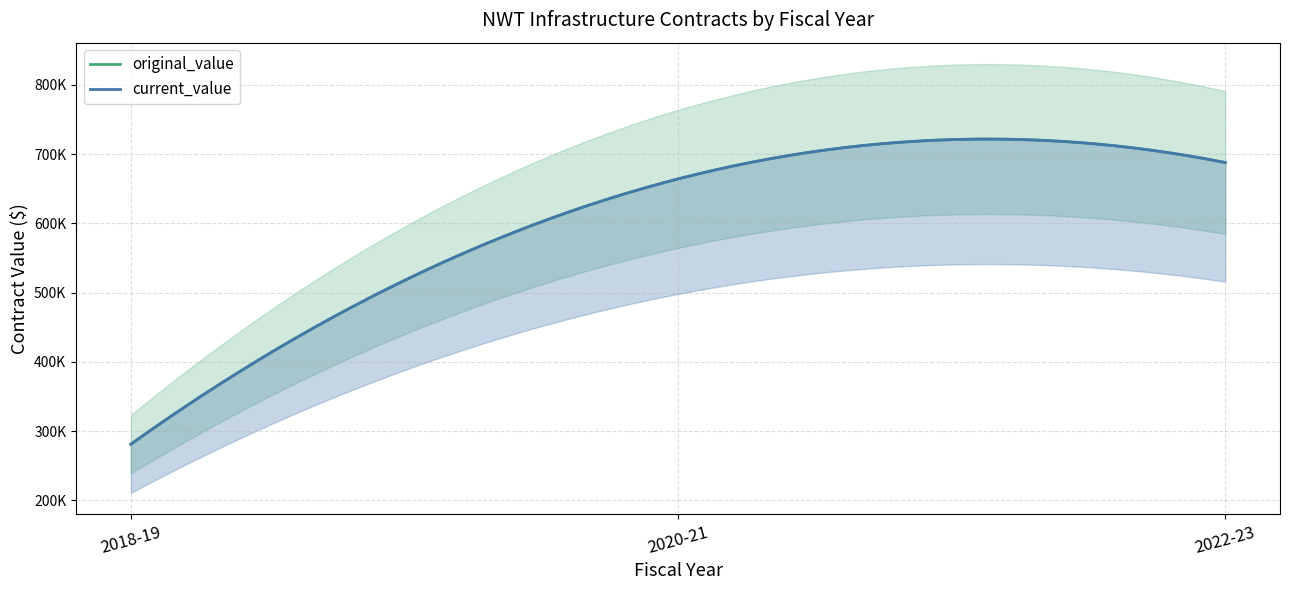

True or false: current_value and original_value cross at least once.

False